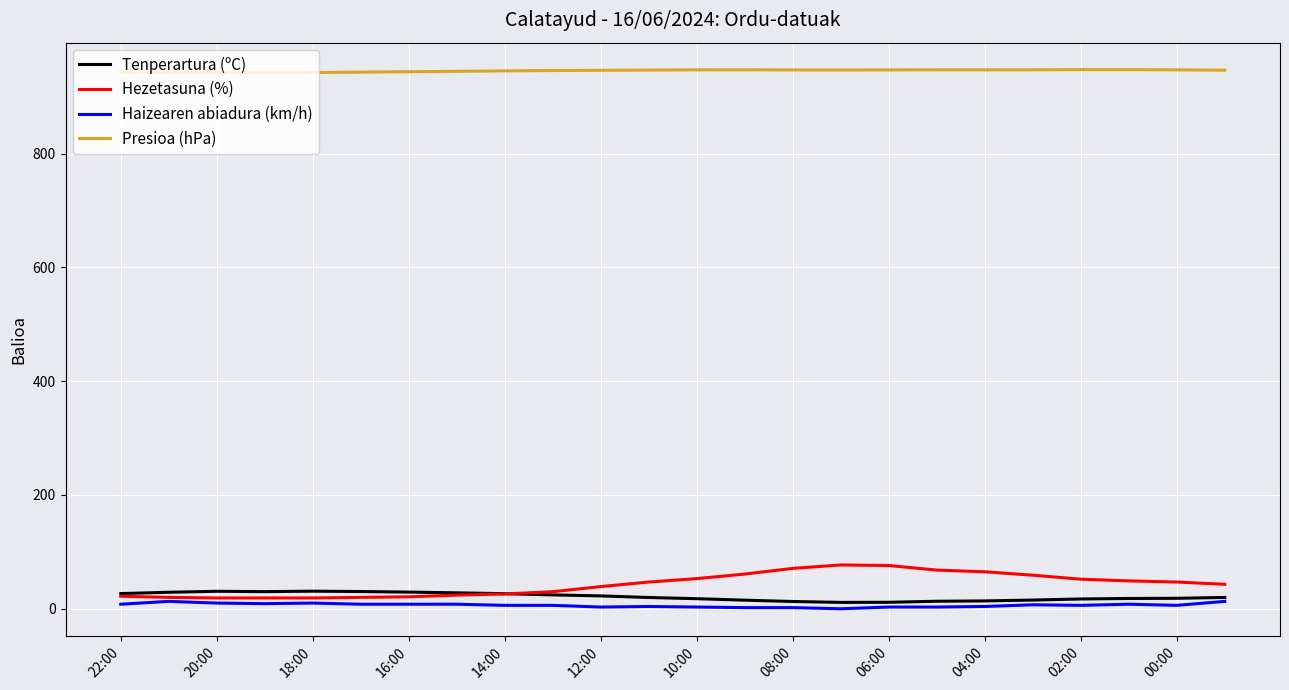

Which series has the widest spread of values?

Hezetasuna (%)